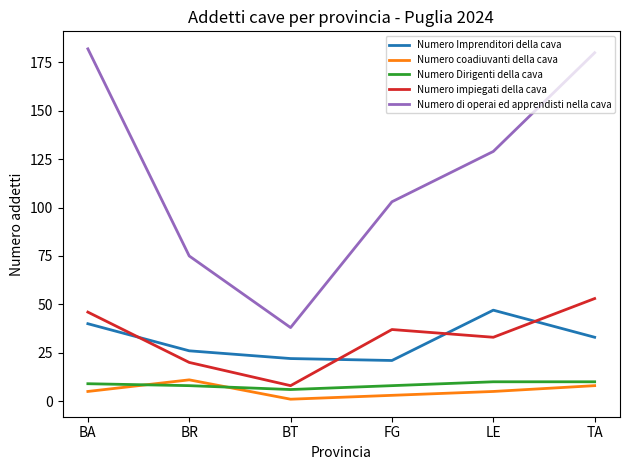

Is the value of Numero coadiuvanti della cava at BR greater than the value of Numero di operai ed apprendisti nella cava at TA?

No